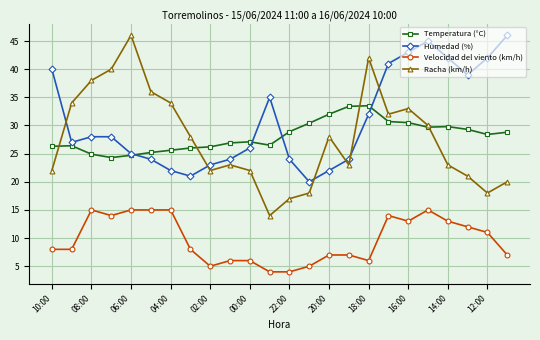

Which series has the widest spread of values?

Racha (km/h)